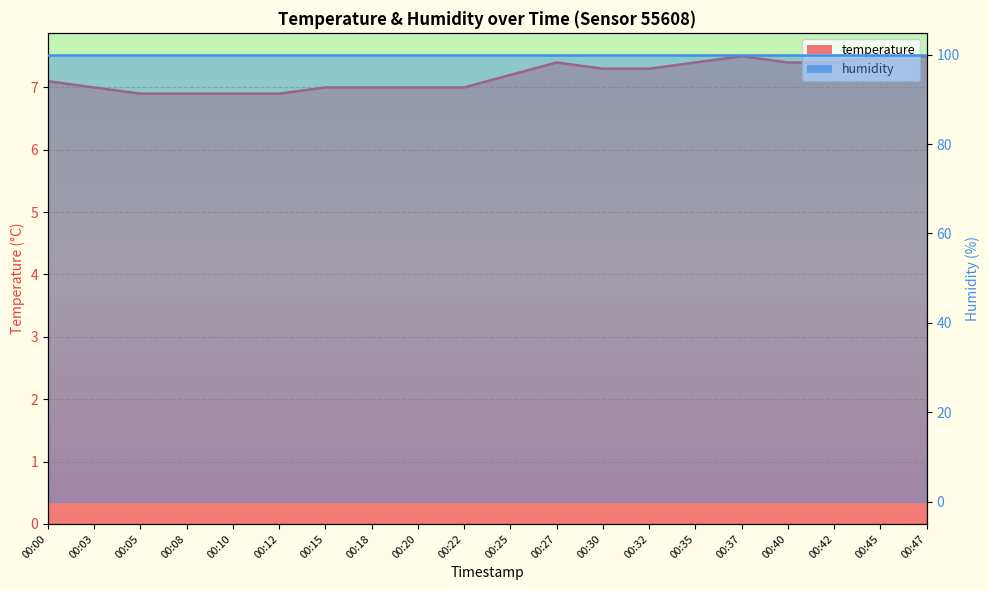

How many interior local peaks (higher than both neighbors) does the data have?

2